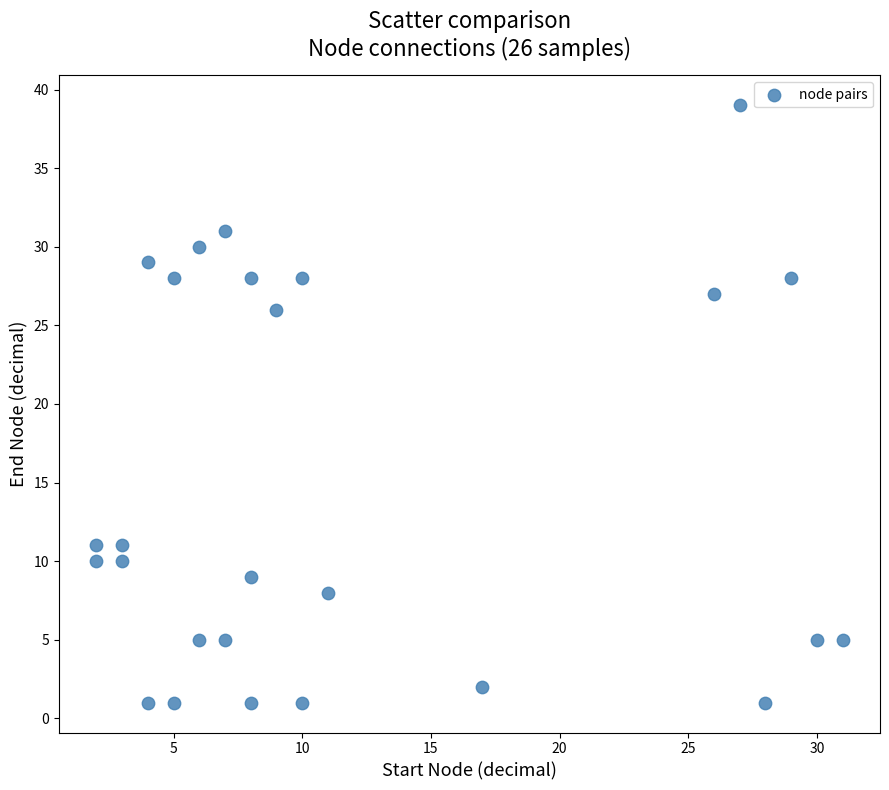

What is the range of X values (max minus min)?

29